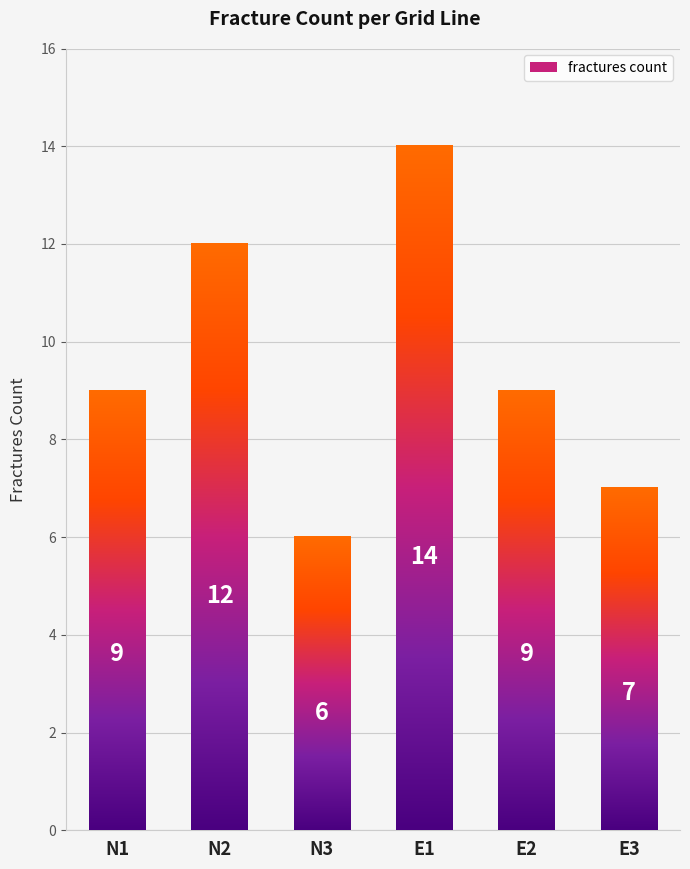

Are the bars horizontal?

No